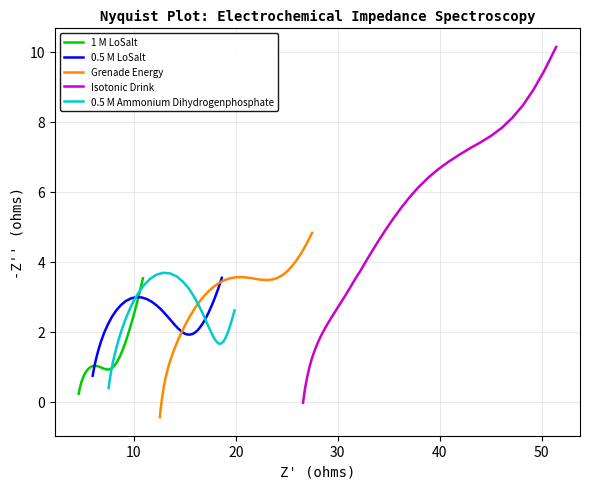

What is the minimum value for Grenade Energy?

-0.4